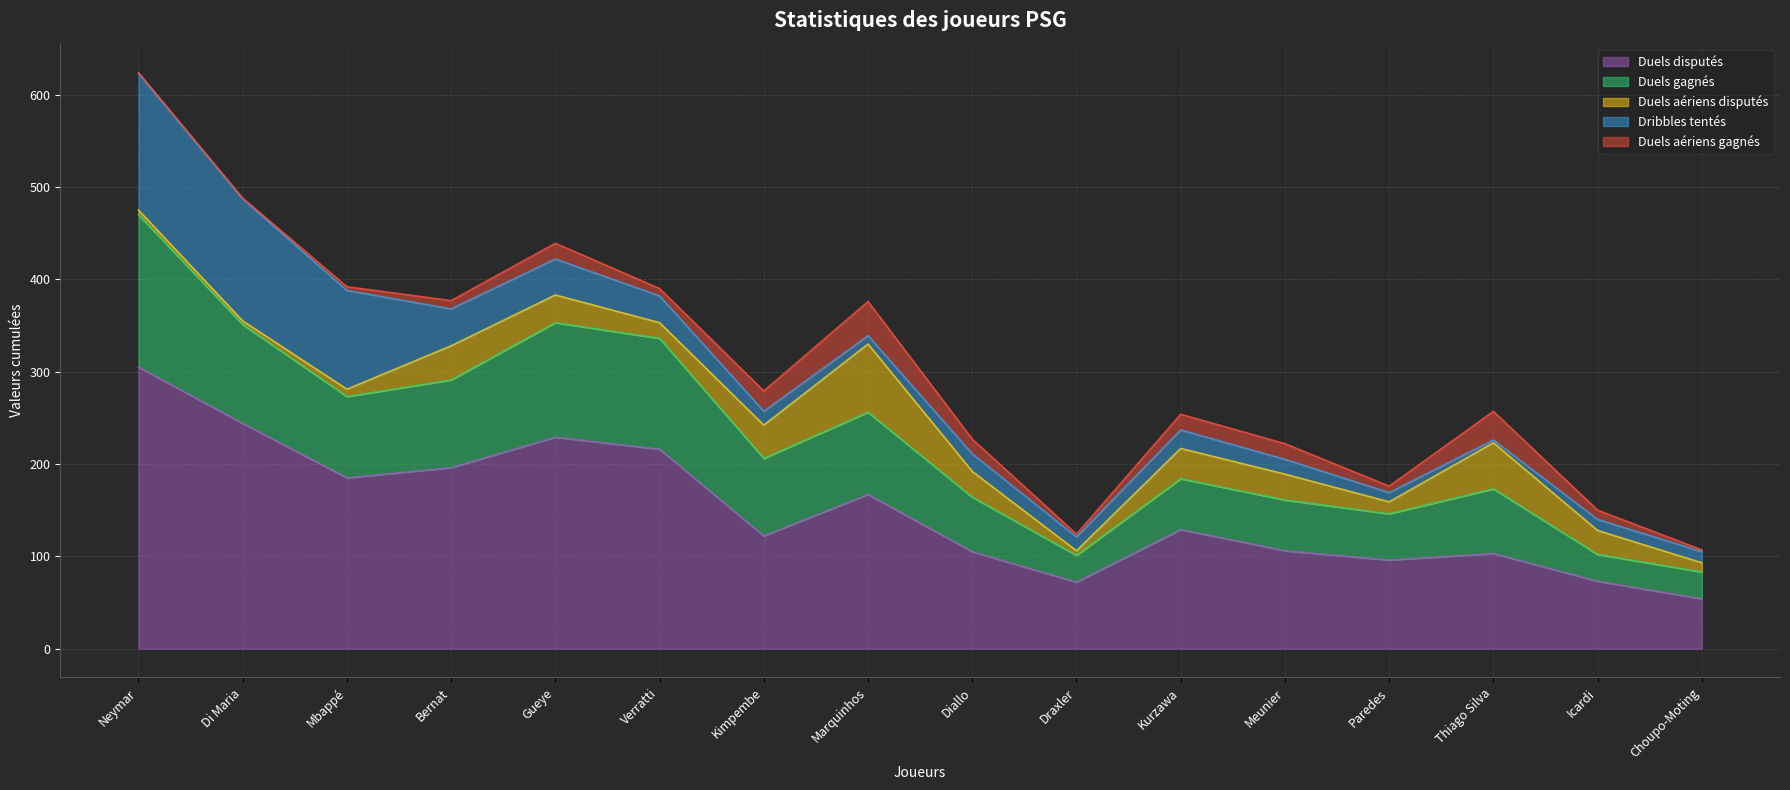

What is the average value of the Duels gagnés series?

78.0